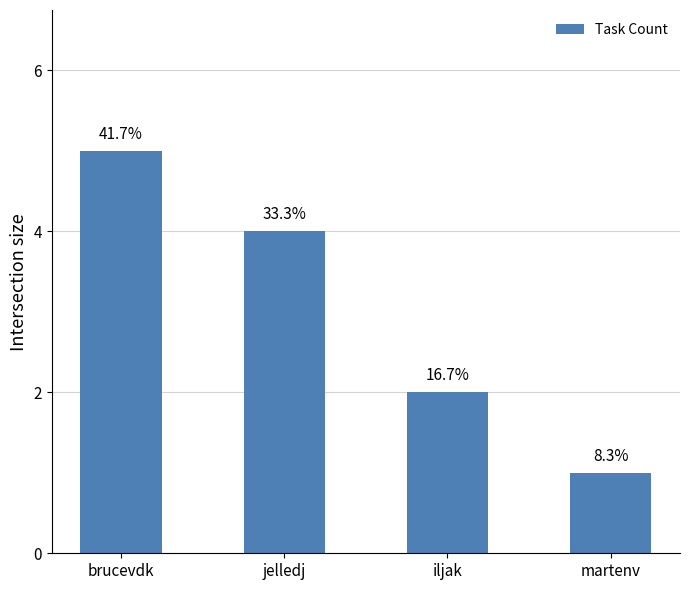

Does the chart contain any negative values?

No